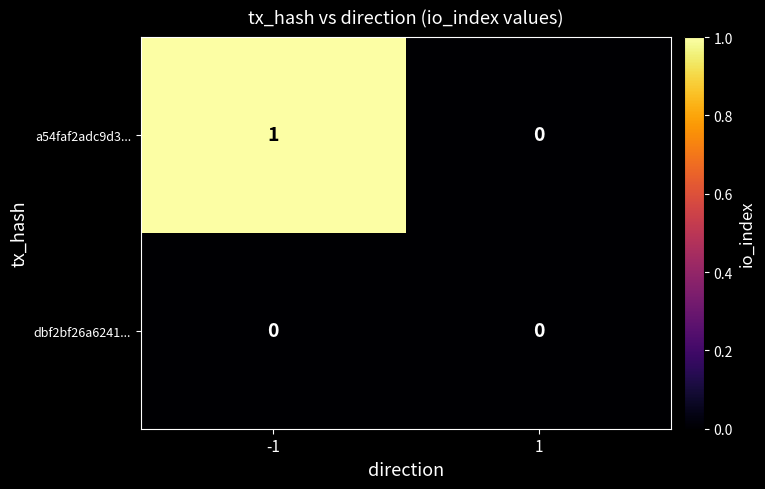

Is the value of dbf2bf26a6241... at -1 greater than the value of a54faf2adc9d3... at -1?

No